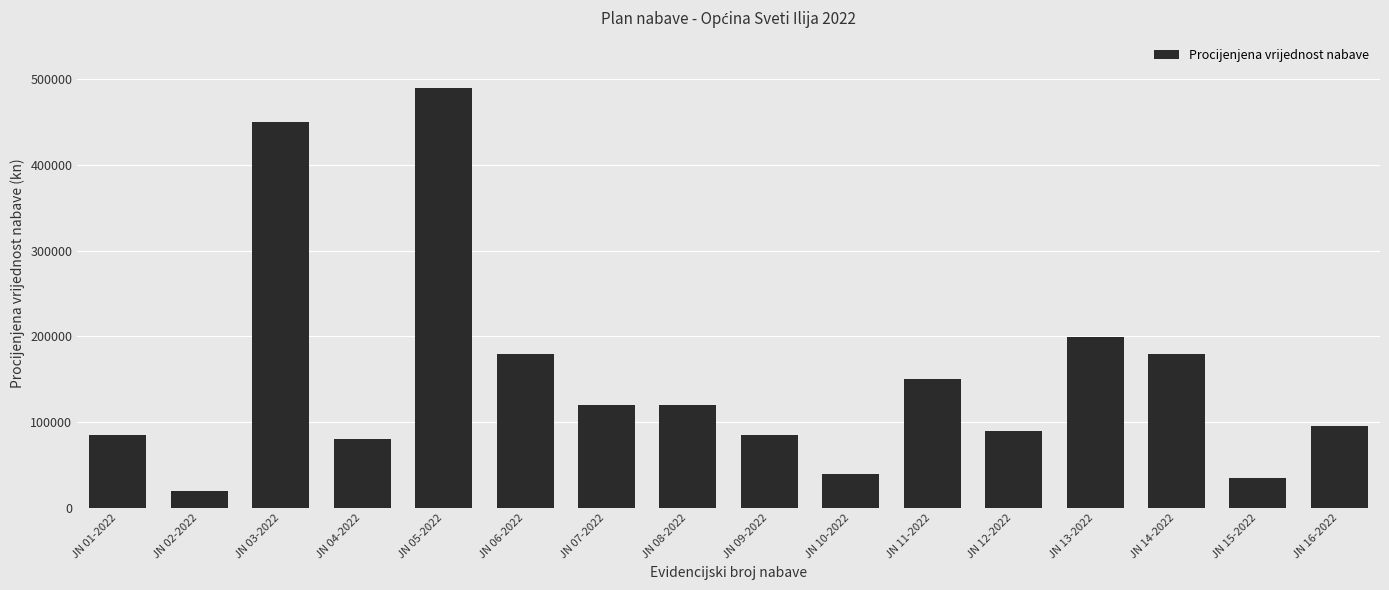

What is the smallest value displayed?

20000